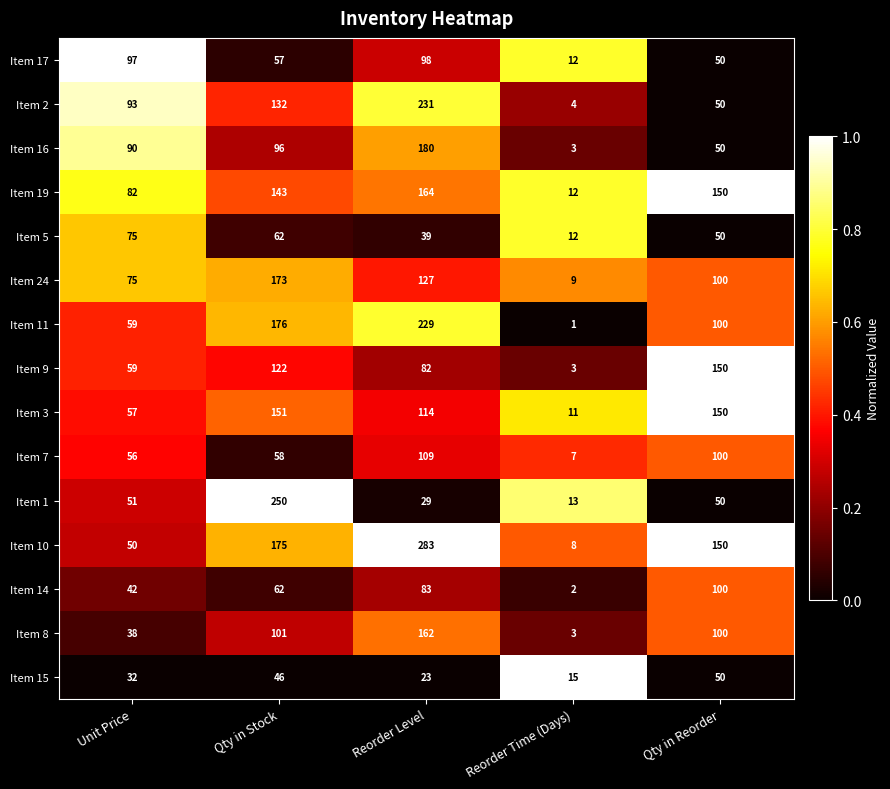

Read the Item 24 value at Qty in Reorder.

100